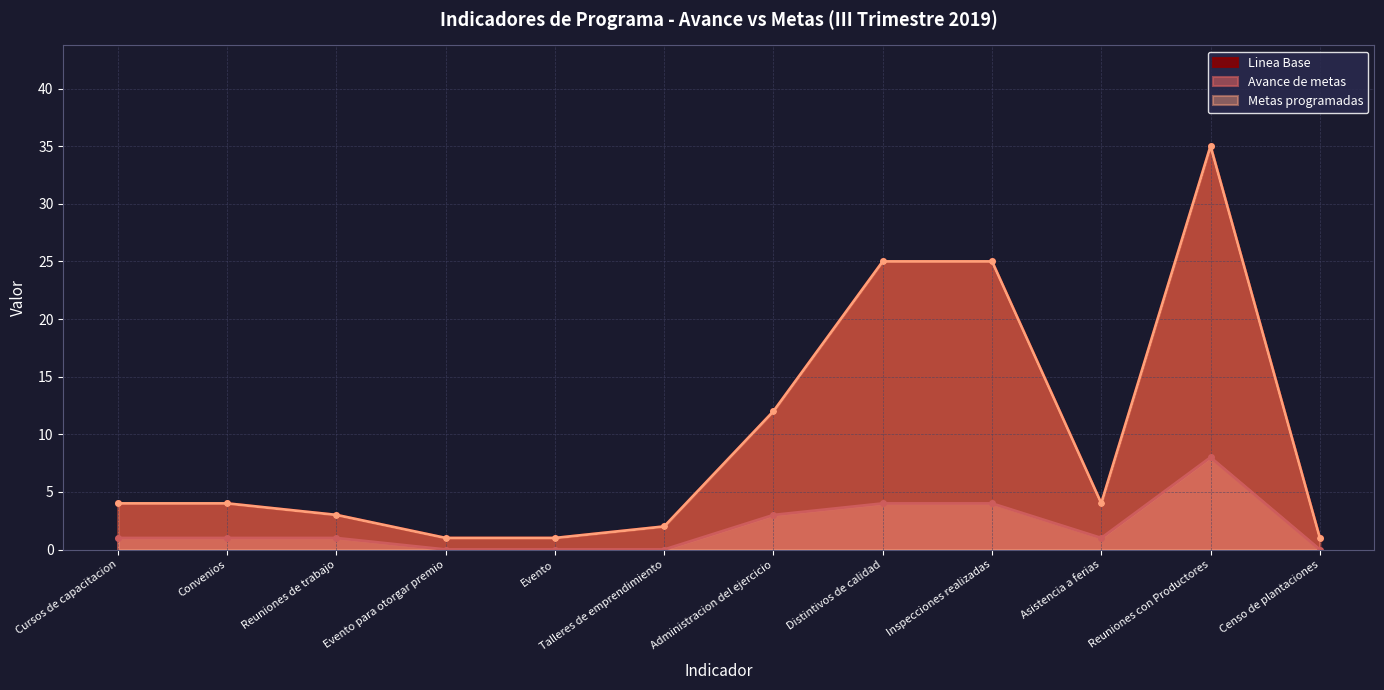

At which label does Metas programadas reach its minimum?

Evento para otorgar premio